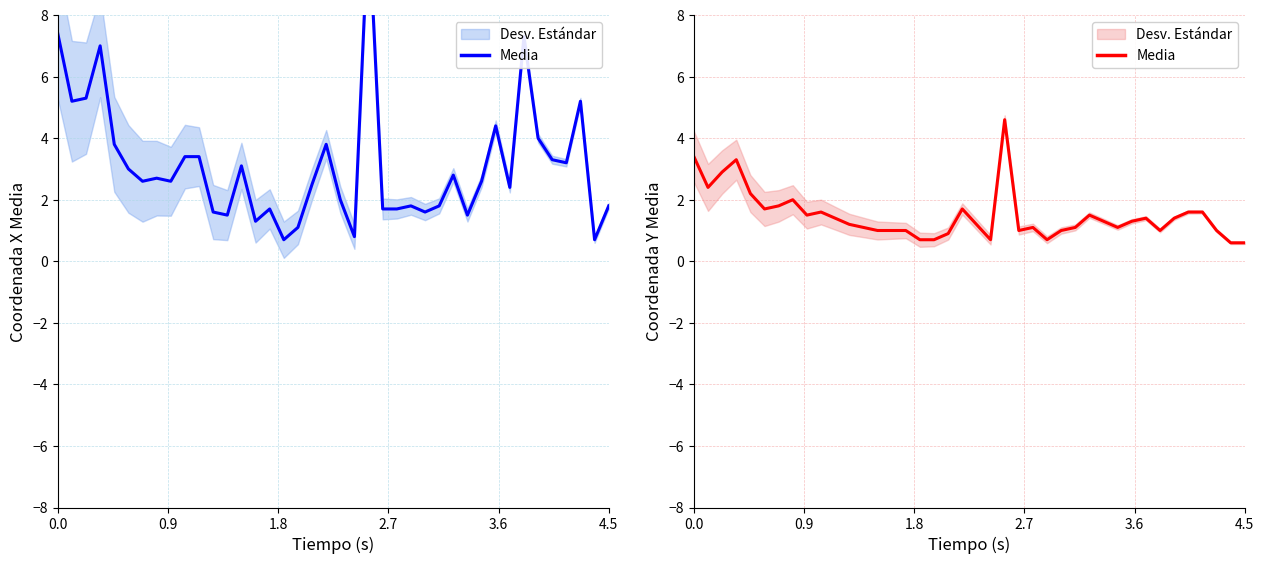

What is the change in value from 20 to 31?

+0.1